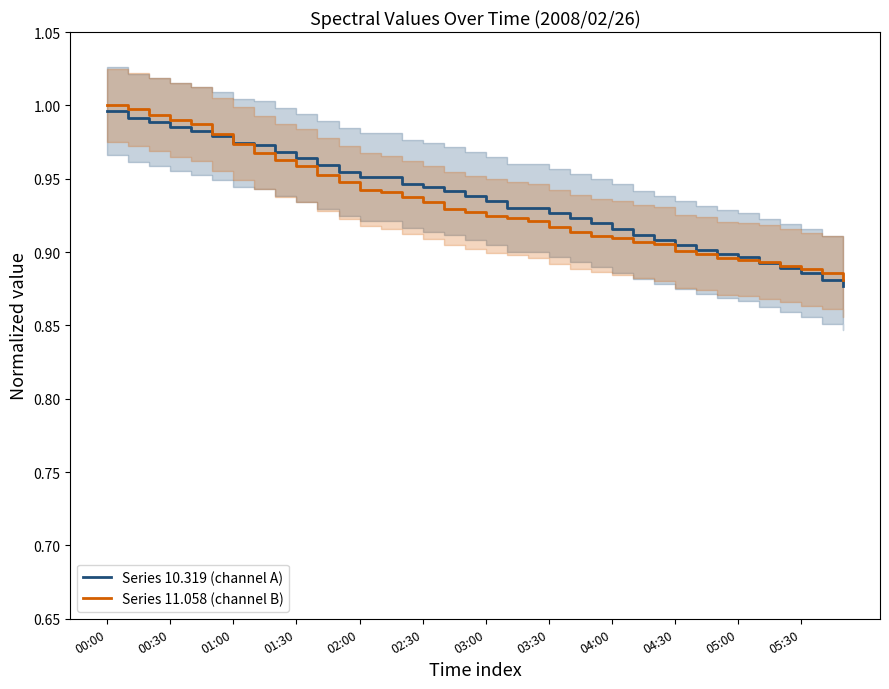

Reading left to right, what are all the values shown in this chart?

Series 10.319 (channel A): 1.0	1.0	1.0	1.0	1.0	1.0	1.0	1.0	1.0	1.0	1.0	1.0	1.0	1.0	0.9	0.9	0.9	0.9	0.9	0.9	0.9	0.9	0.9	0.9	0.9	0.9	0.9	0.9	0.9	0.9	0.9	0.9	0.9	0.9	0.9	0.9
Series 11.058 (channel B): 1.0	1.0	1.0	1.0	1.0	1.0	1.0	1.0	1.0	1.0	1.0	0.9	0.9	0.9	0.9	0.9	0.9	0.9	0.9	0.9	0.9	0.9	0.9	0.9	0.9	0.9	0.9	0.9	0.9	0.9	0.9	0.9	0.9	0.9	0.9	0.9